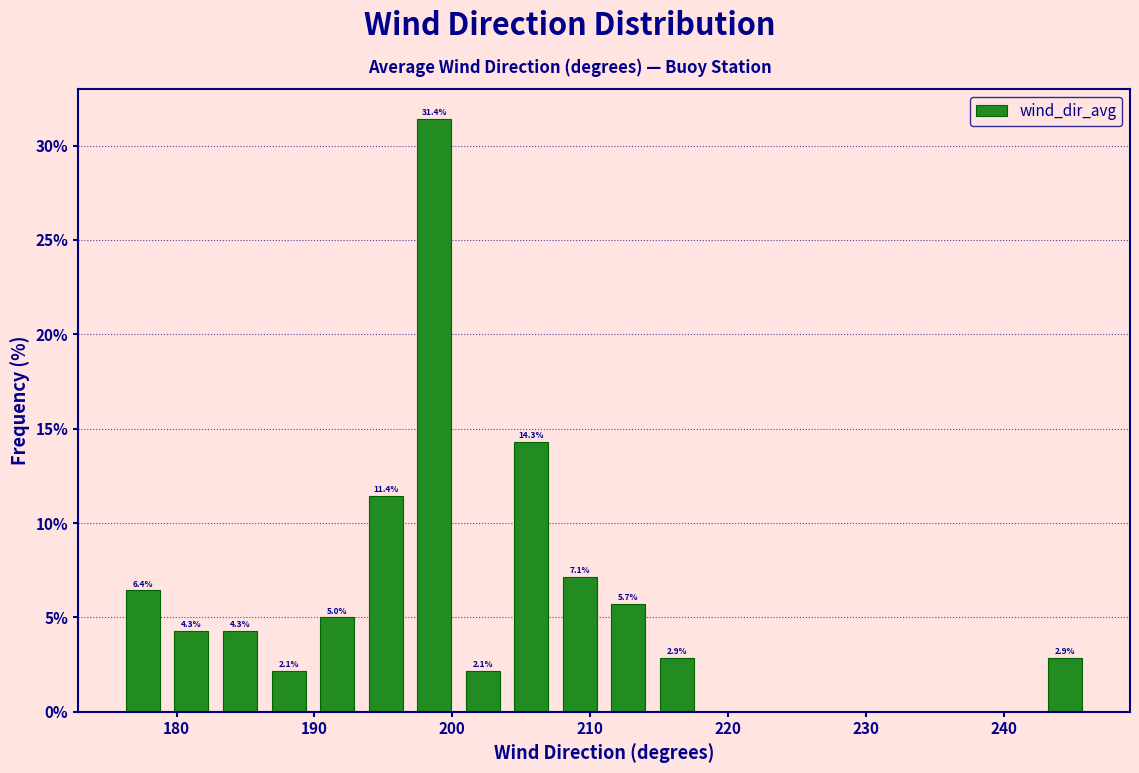

Read against the x-axis, roughly where is the centre of the tallest bar?

199